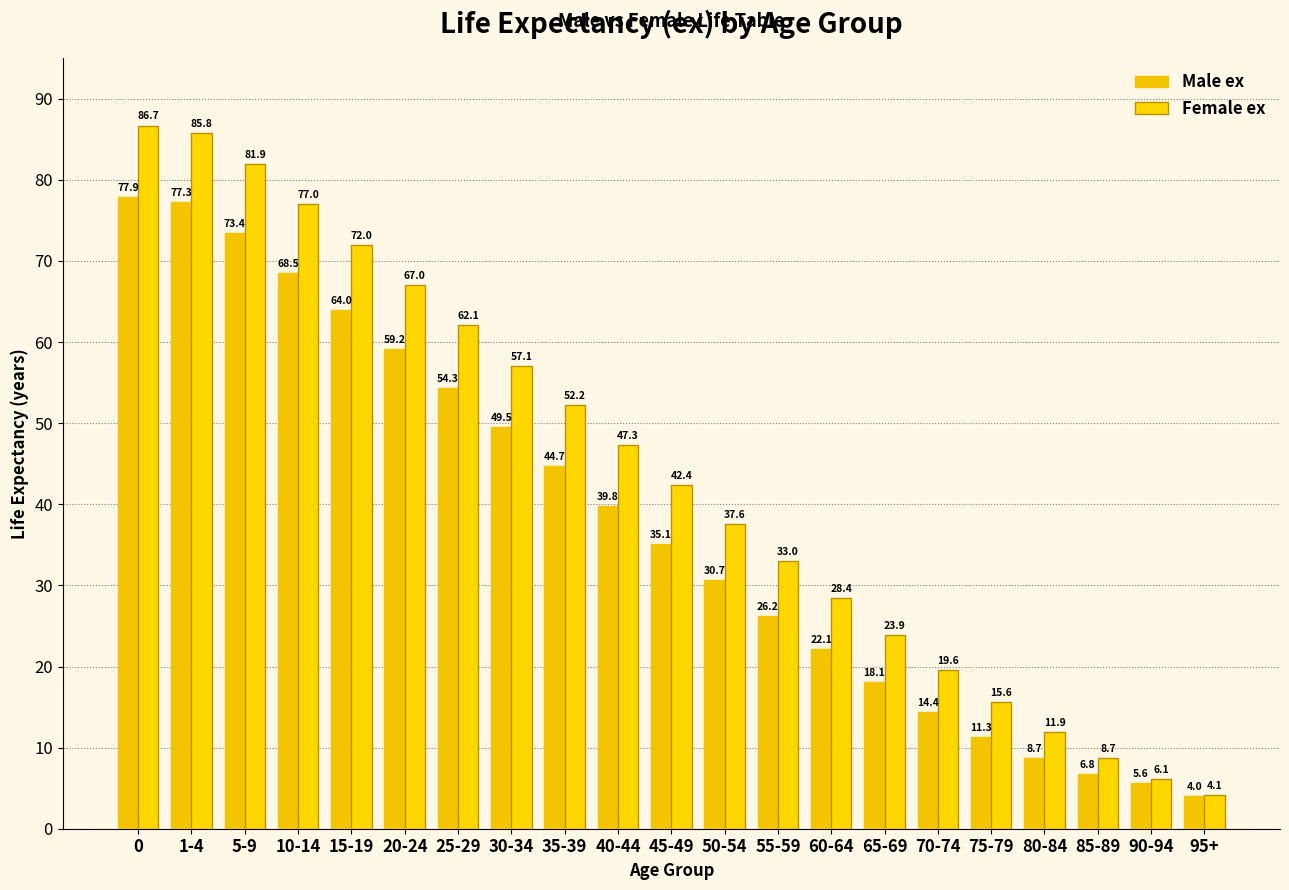

How many distinct data groups are displayed?

2